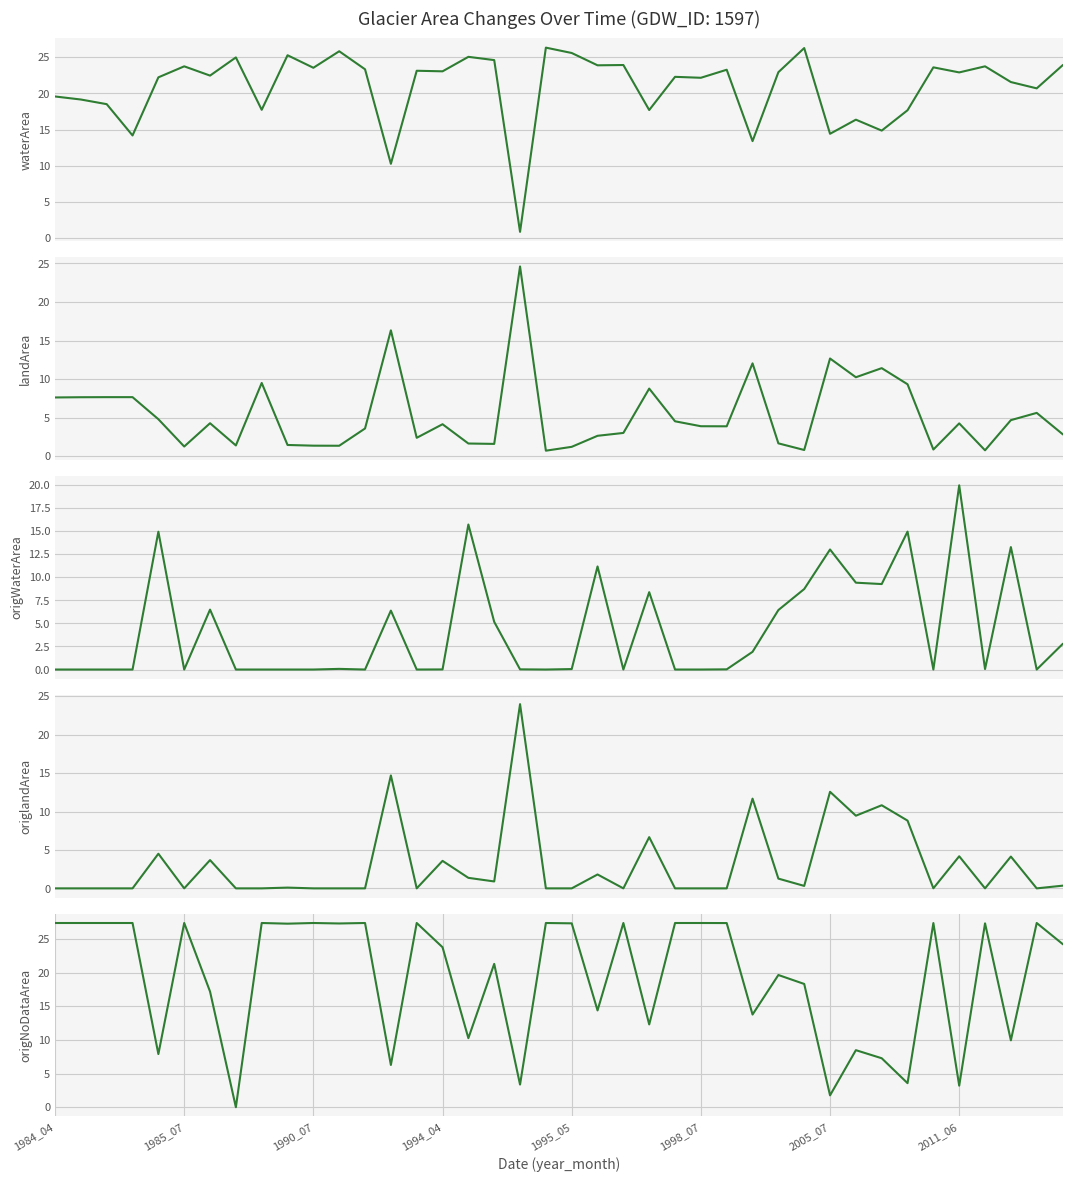

What is the difference between the waterArea values at 17 and 19?

1.7